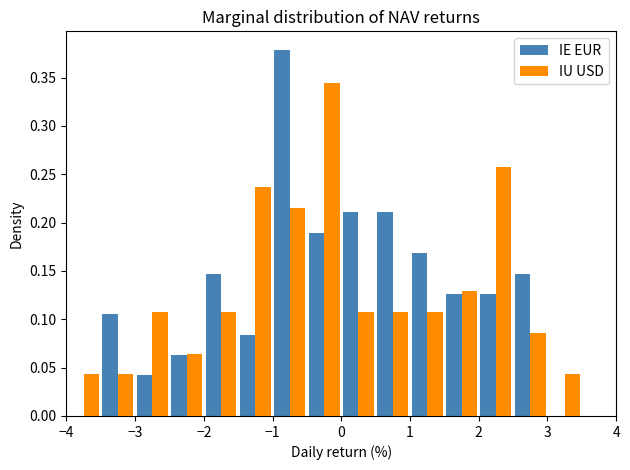

What is the height of the IE EUR bar covering 2.5 to 3.0 on the x-axis? The values are not printed on the chart, so give them approximately, as read against the axis.

0.145